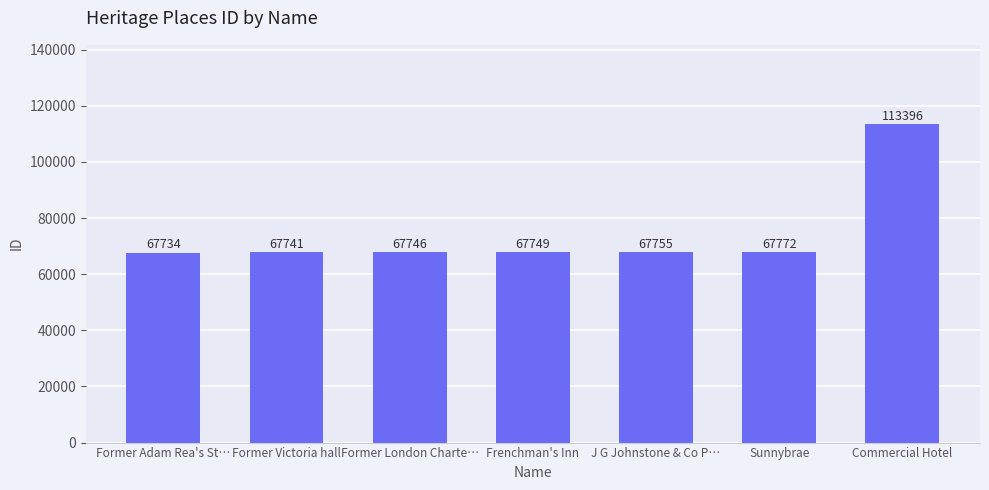

At which label is the value closest to 90565?

Sunnybrae